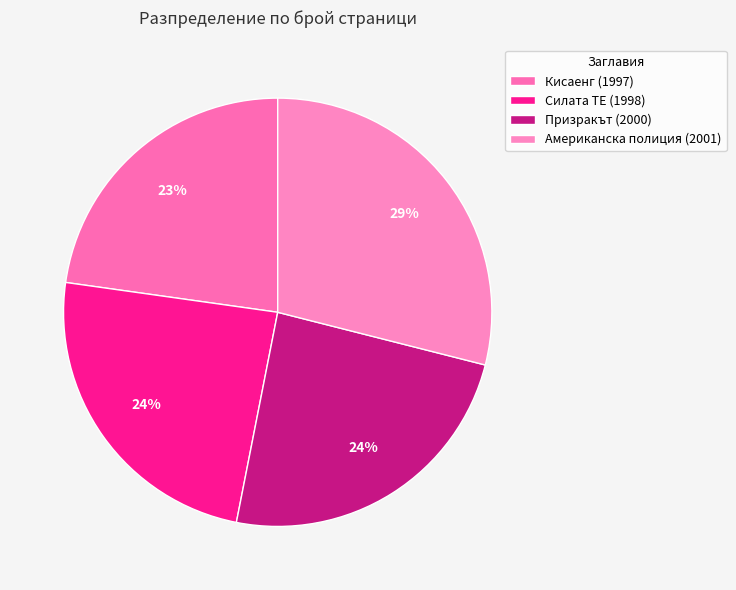

How many slices are in this pie chart?

4